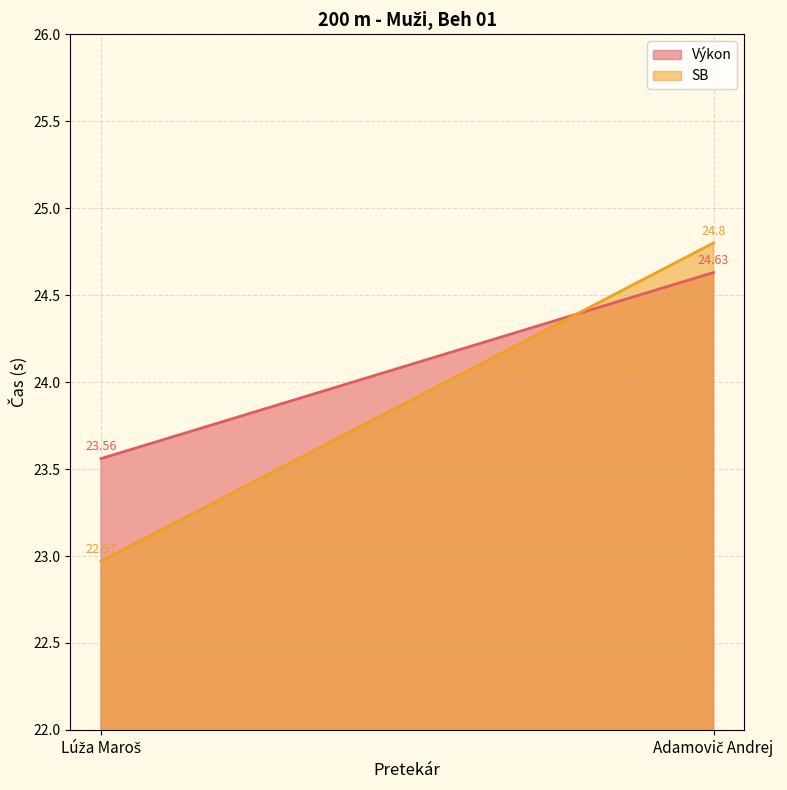

Which series has the largest range (max minus min)?

SB